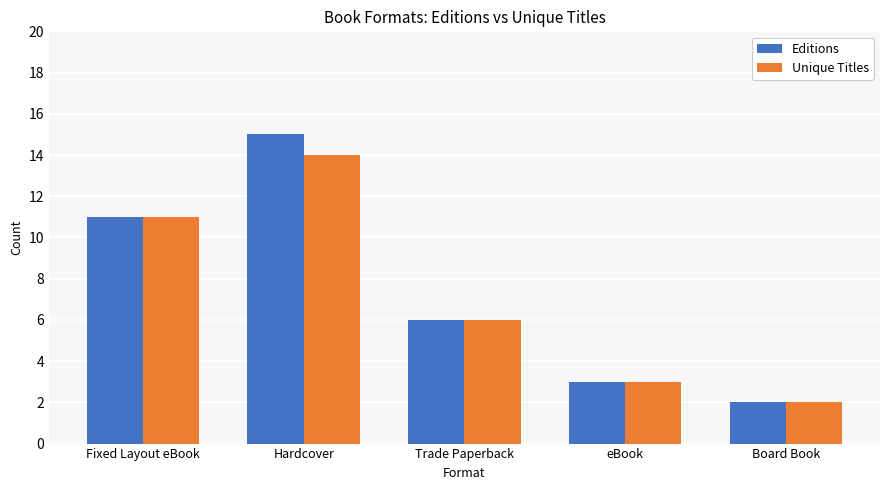

Rank the series at Hardcover from highest to lowest value.

Editions, Unique Titles